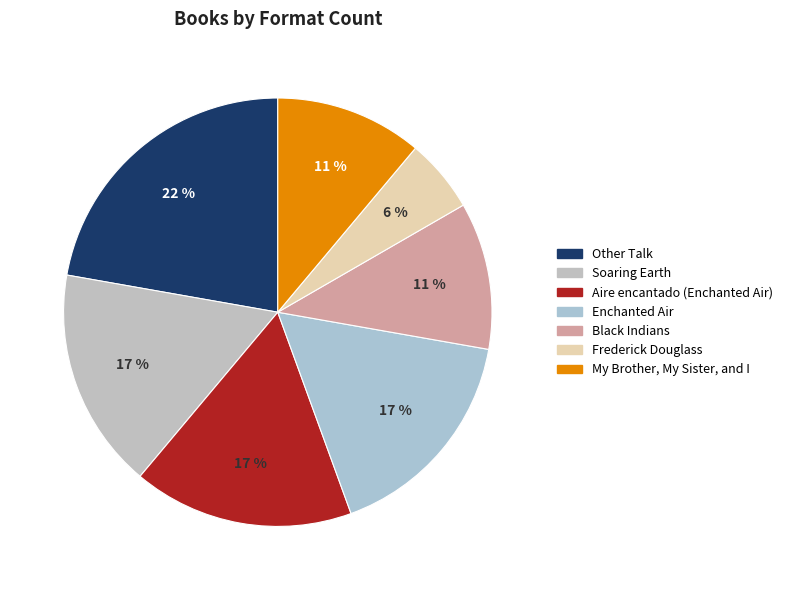

How many segments does this pie chart have?

7